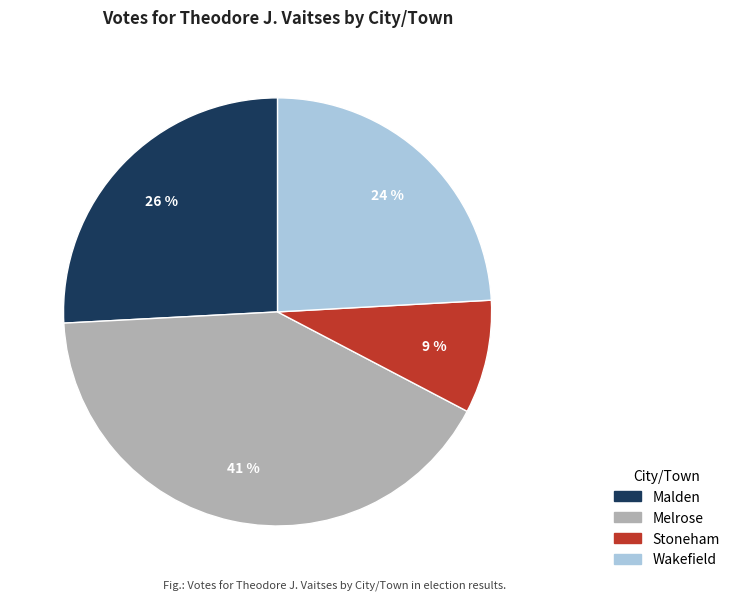

Which category has the smallest portion of the pie?

Stoneham